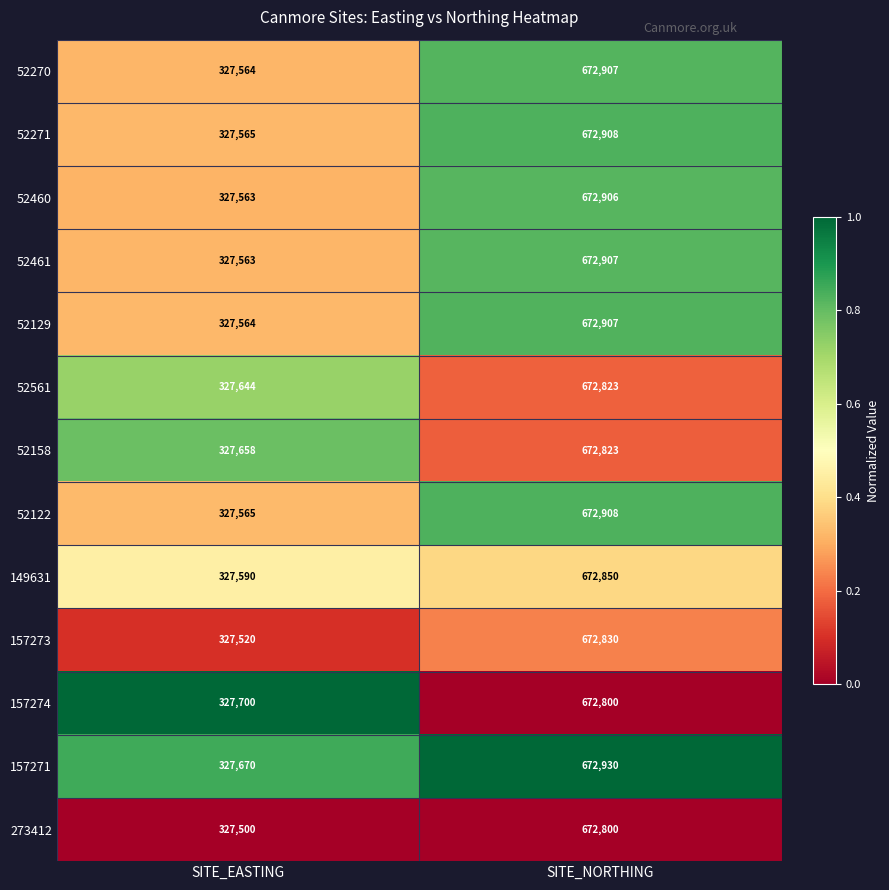

What is the difference between the 52461 values at SITE_EASTING and SITE_NORTHING?

345344